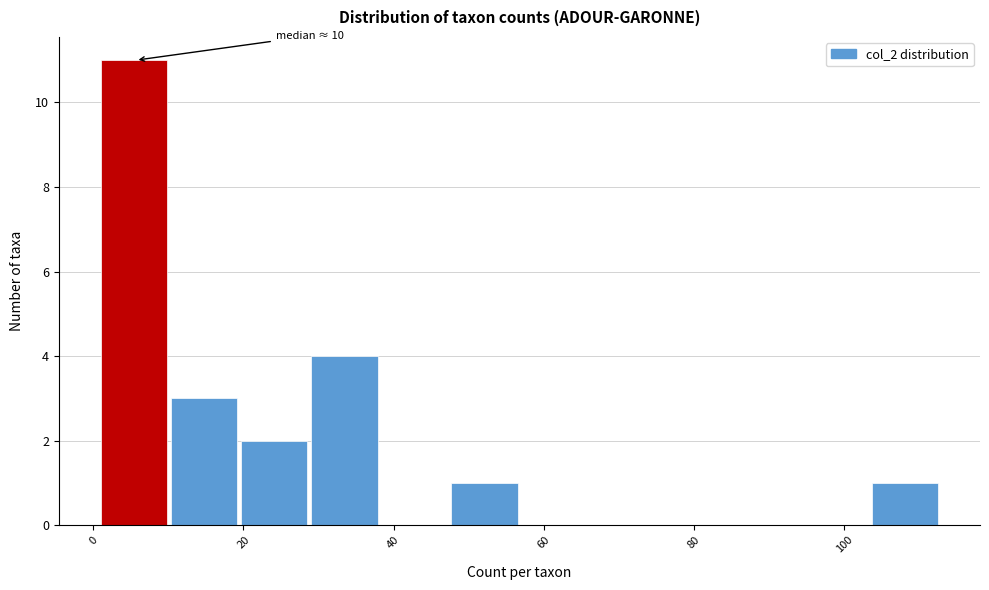

Over which range of the x-axis is the bar tallest?

2 to 10